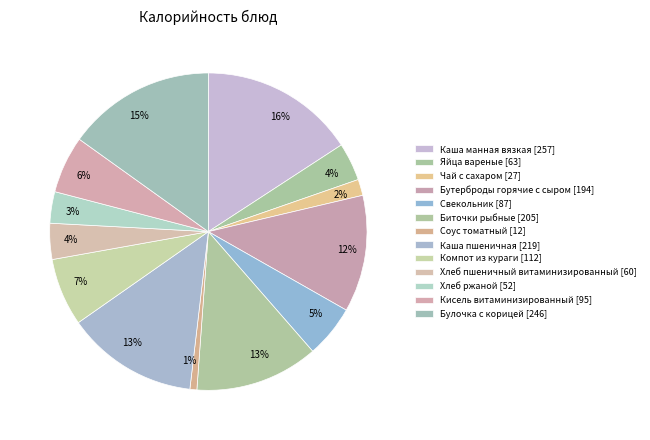

How many slices are in this pie chart?

13